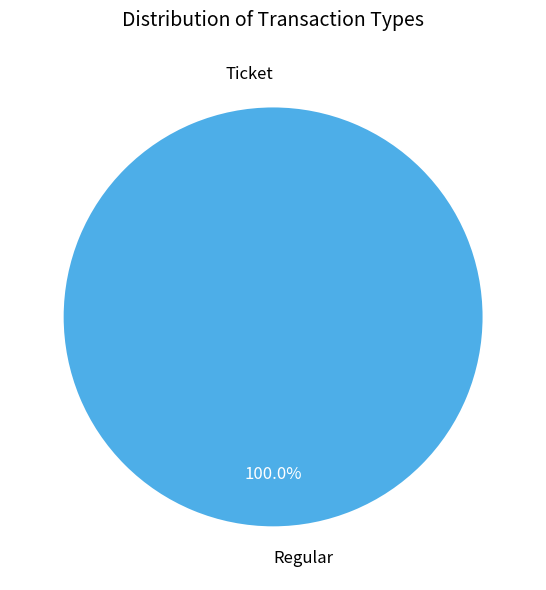

Combined, do Regular and Ticket account for over 50%?

Yes